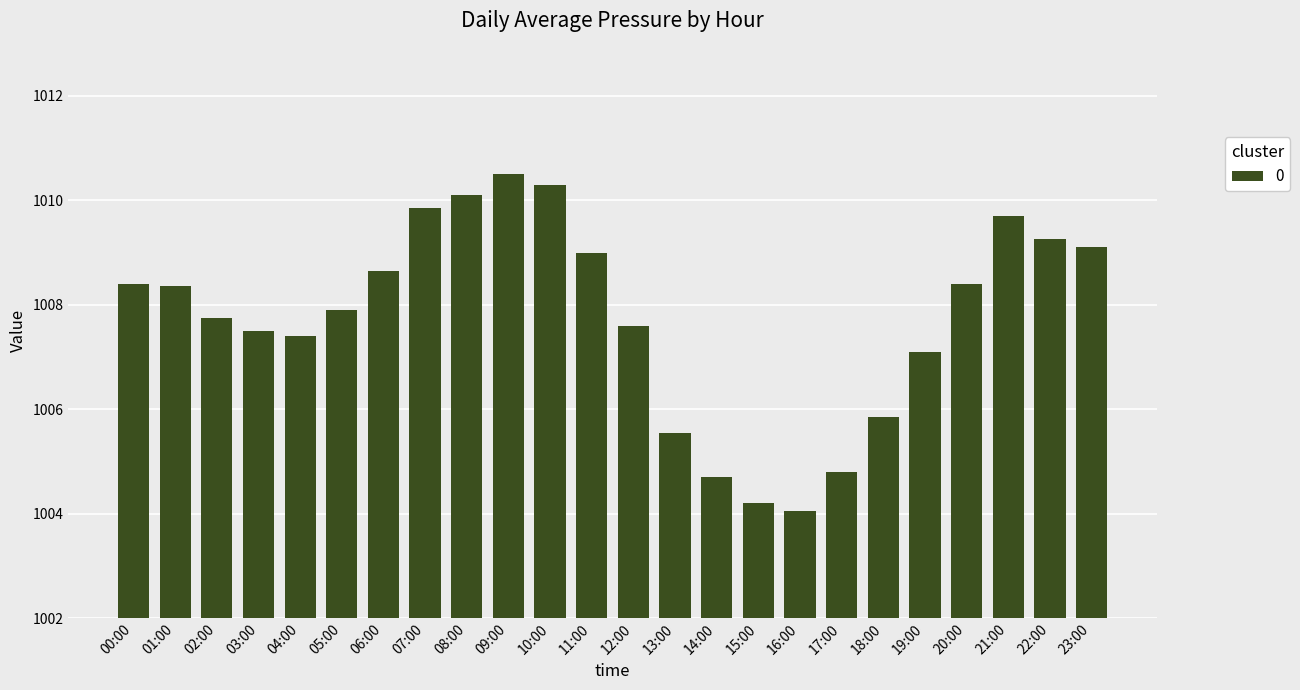

How many bars are there in total?

24